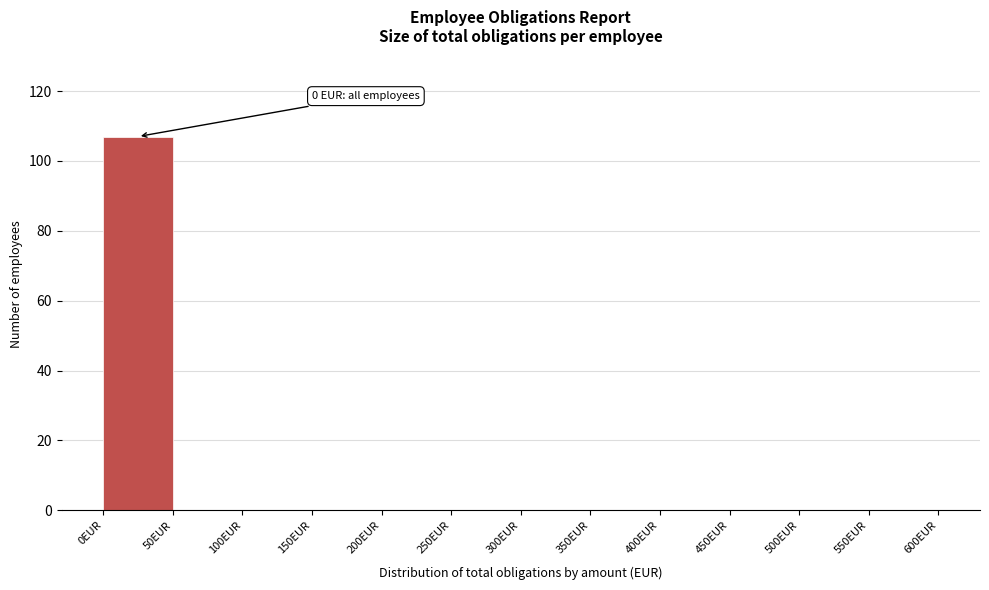

Which range on the x-axis has the tallest bar?

0 to 50